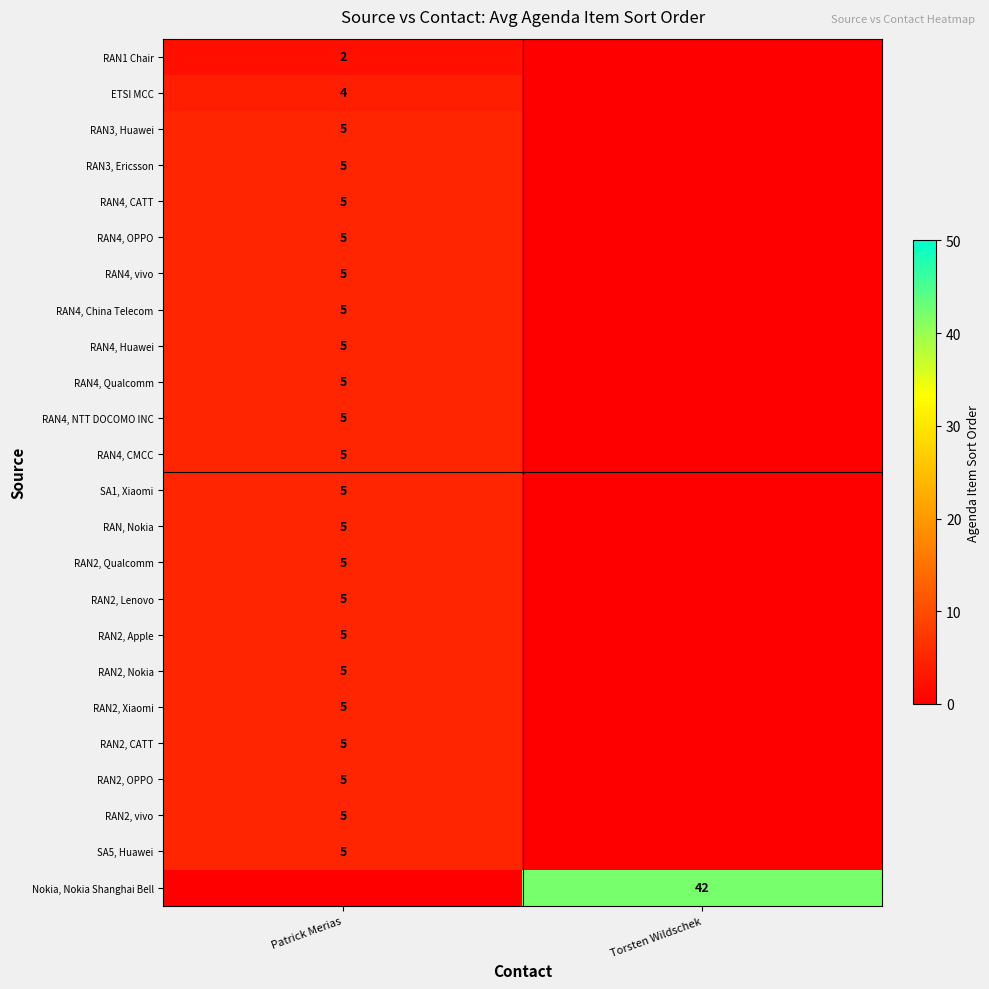

True or false: RAN2, Nokia has a value of 1 at Patrick Merias.

False